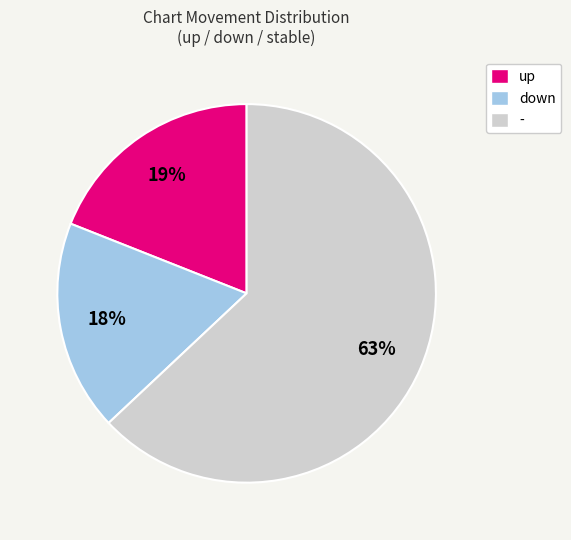

Which category has the biggest portion of the pie?

-